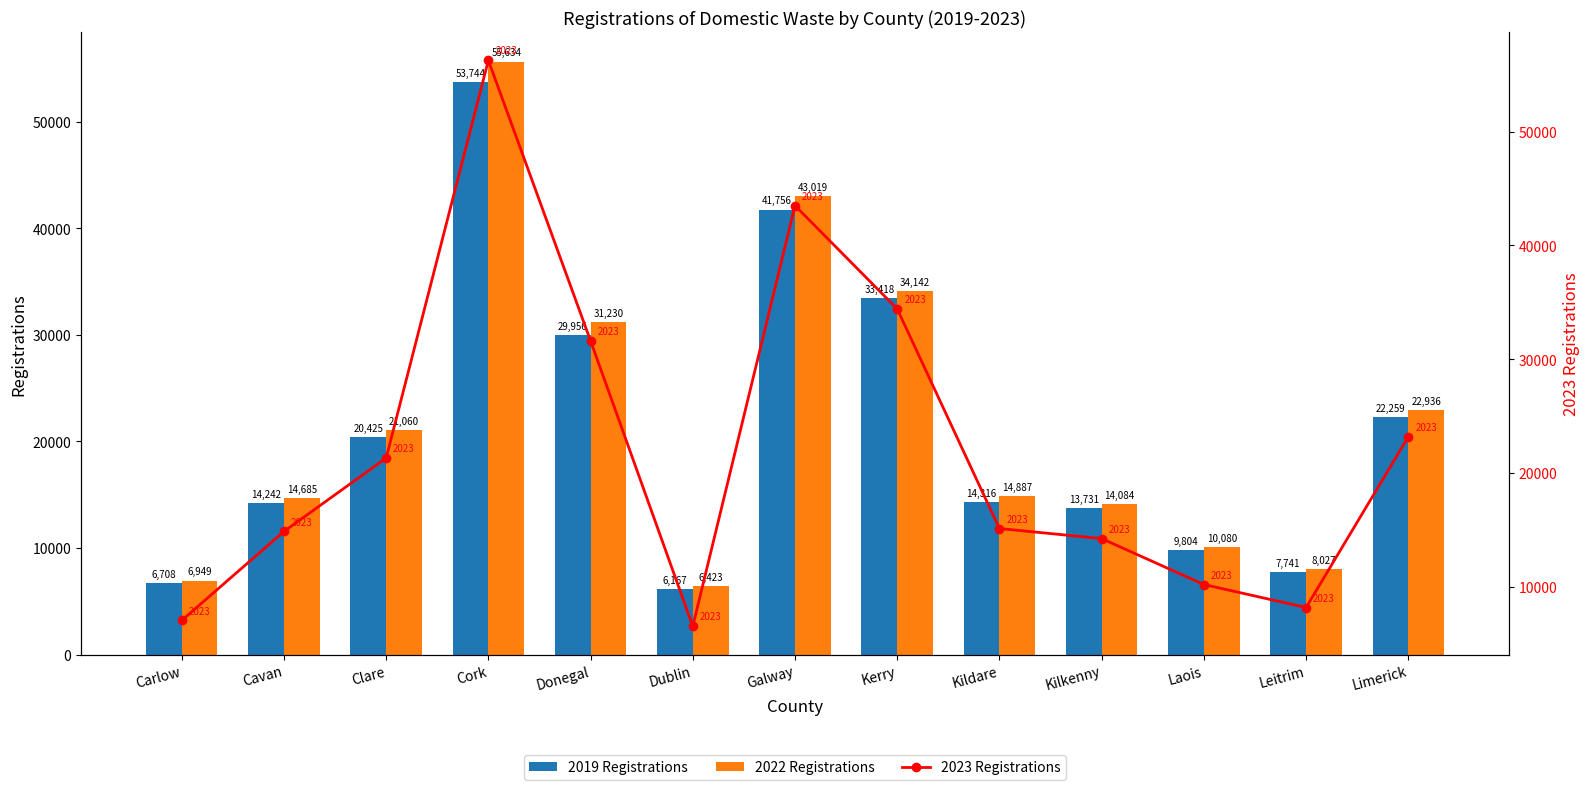

Is it true that 2019 Registrations equals 14332 at Laois?

False